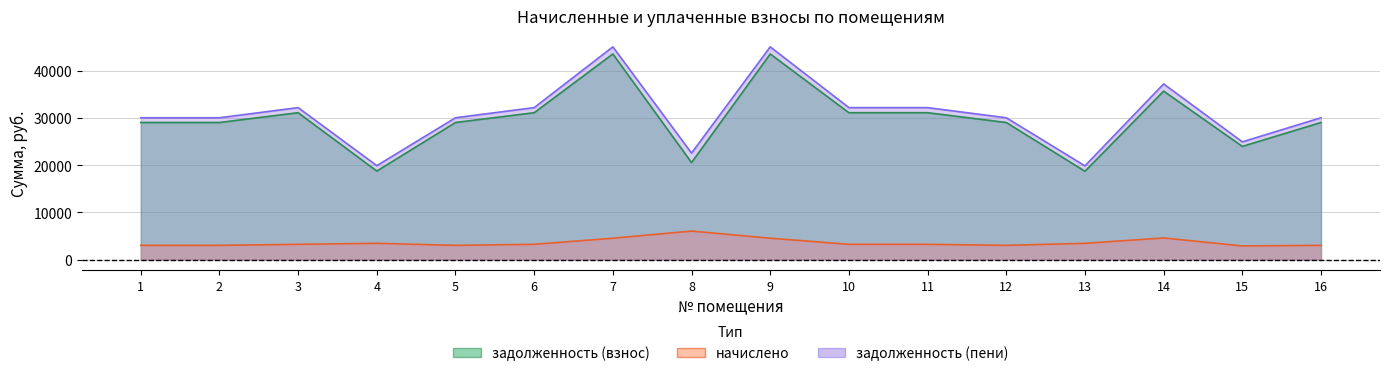

What is the difference between the maximum and minimum values in the задолженность (взнос) series?

24901.9